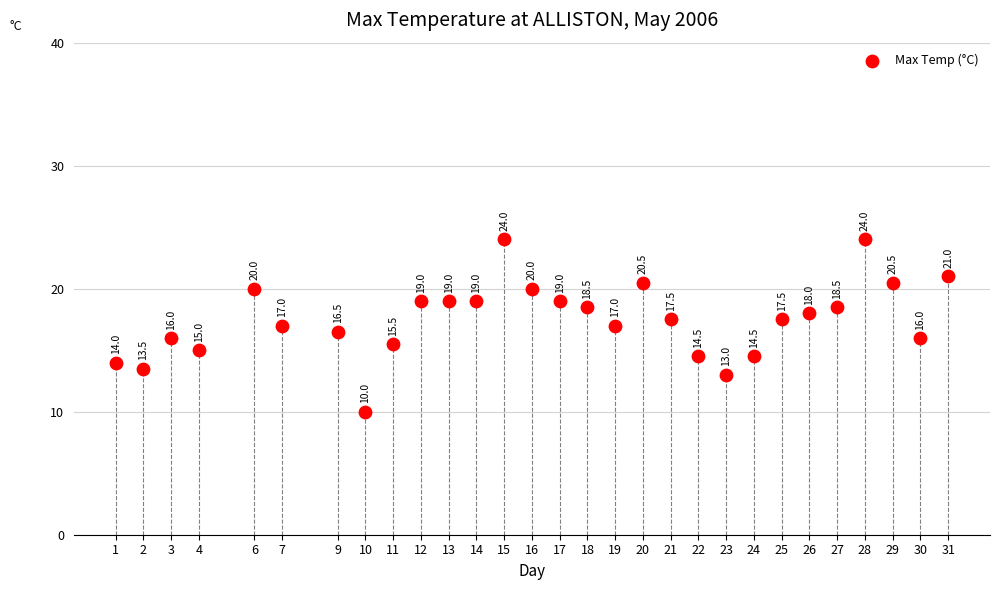

What is the range of X values (max minus min)?

30.0